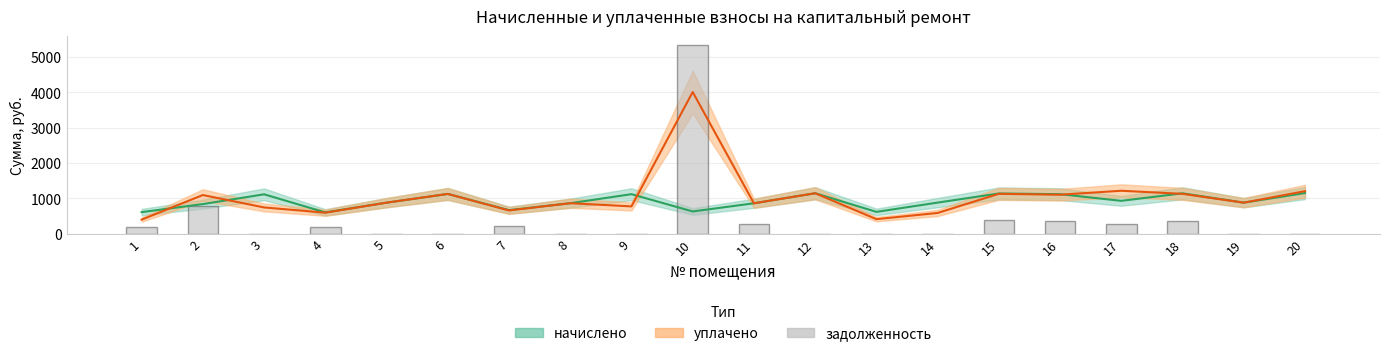

What value does the data have at 2?

781.9